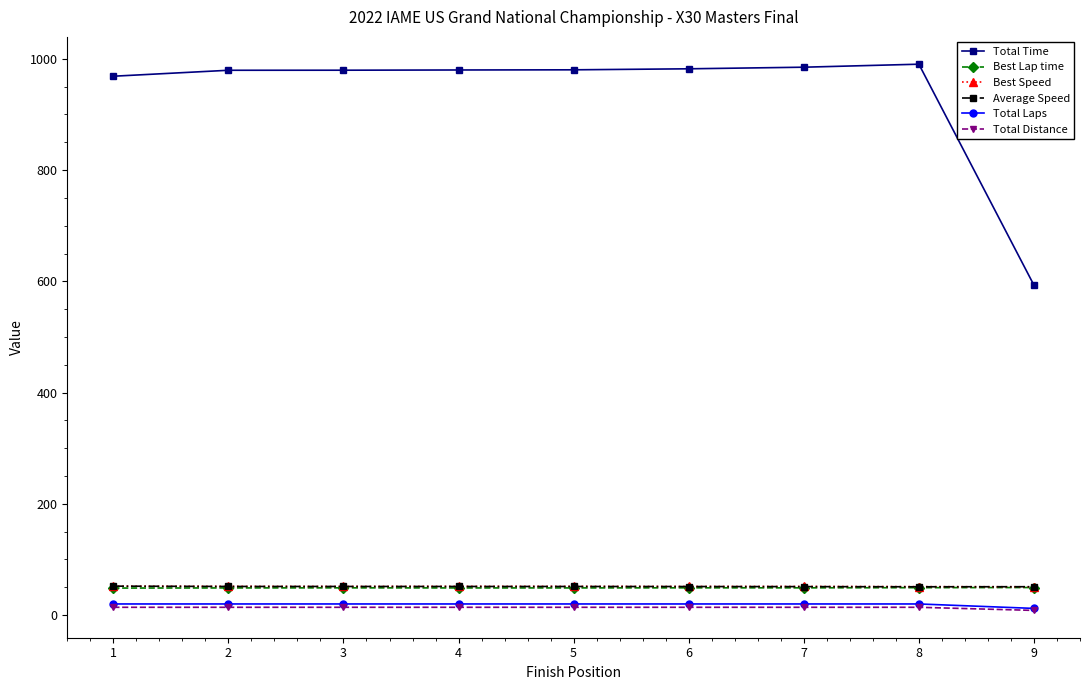

True or false: Total Distance has a value of 14.0 at 4.

True